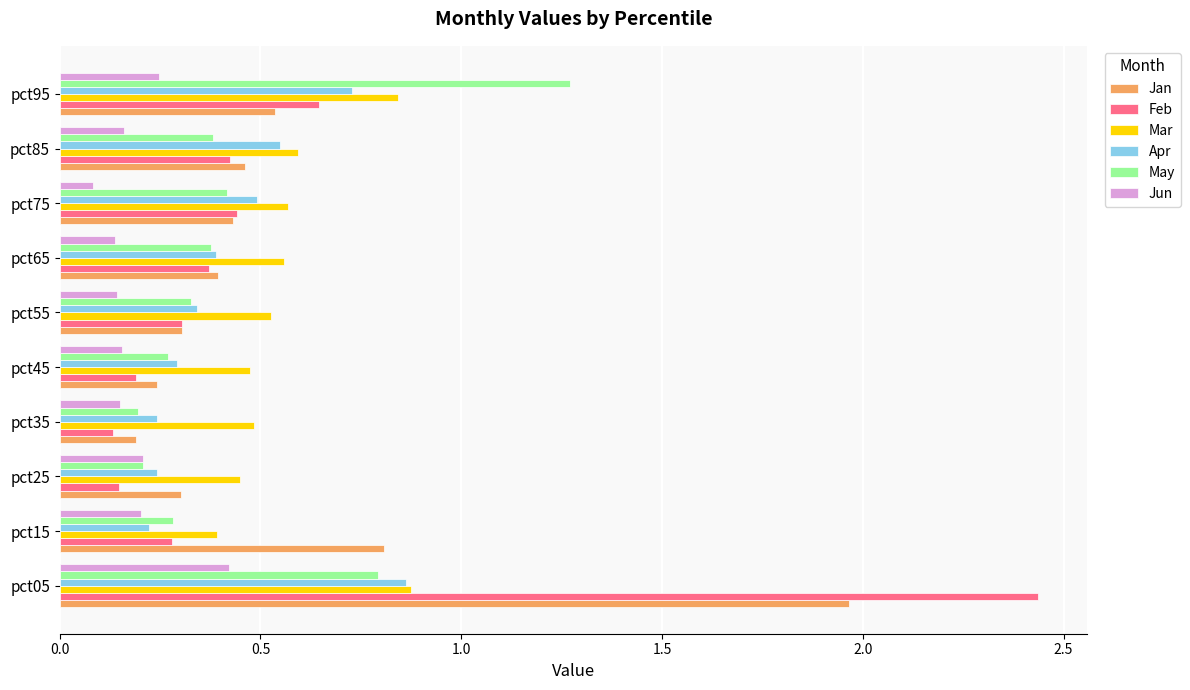

How many Jan values are between 0 and 1?

9